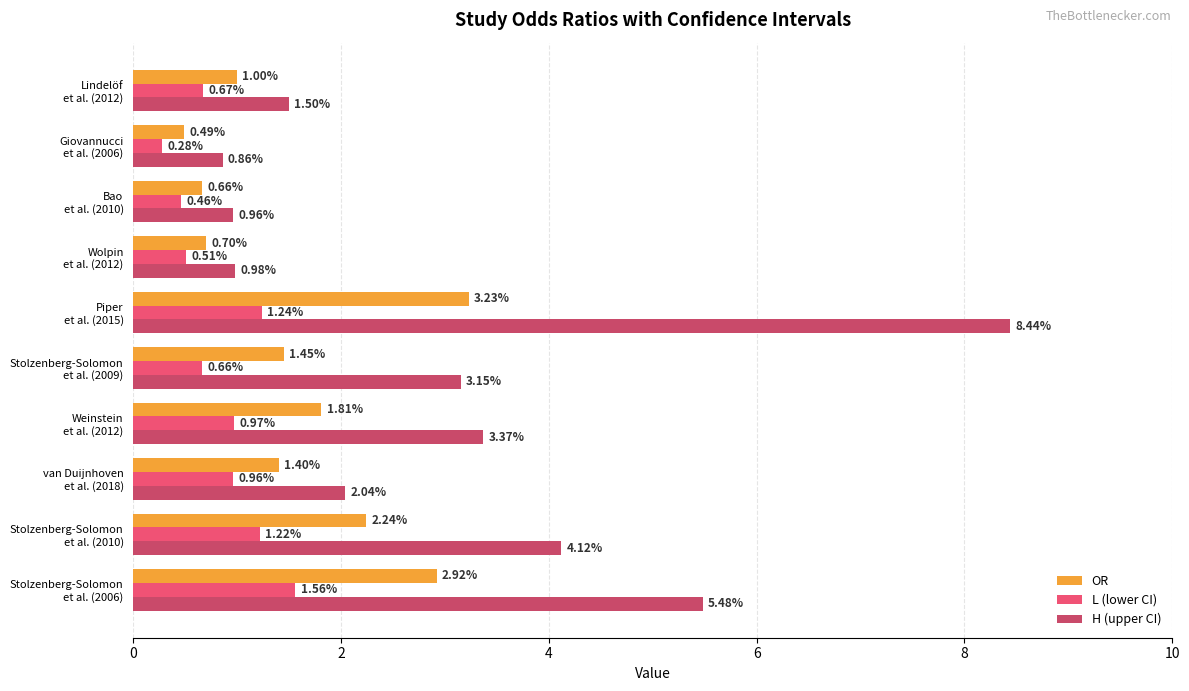

List the series in order of their overall mean, lowest first.

L (lower CI), OR, H (upper CI)